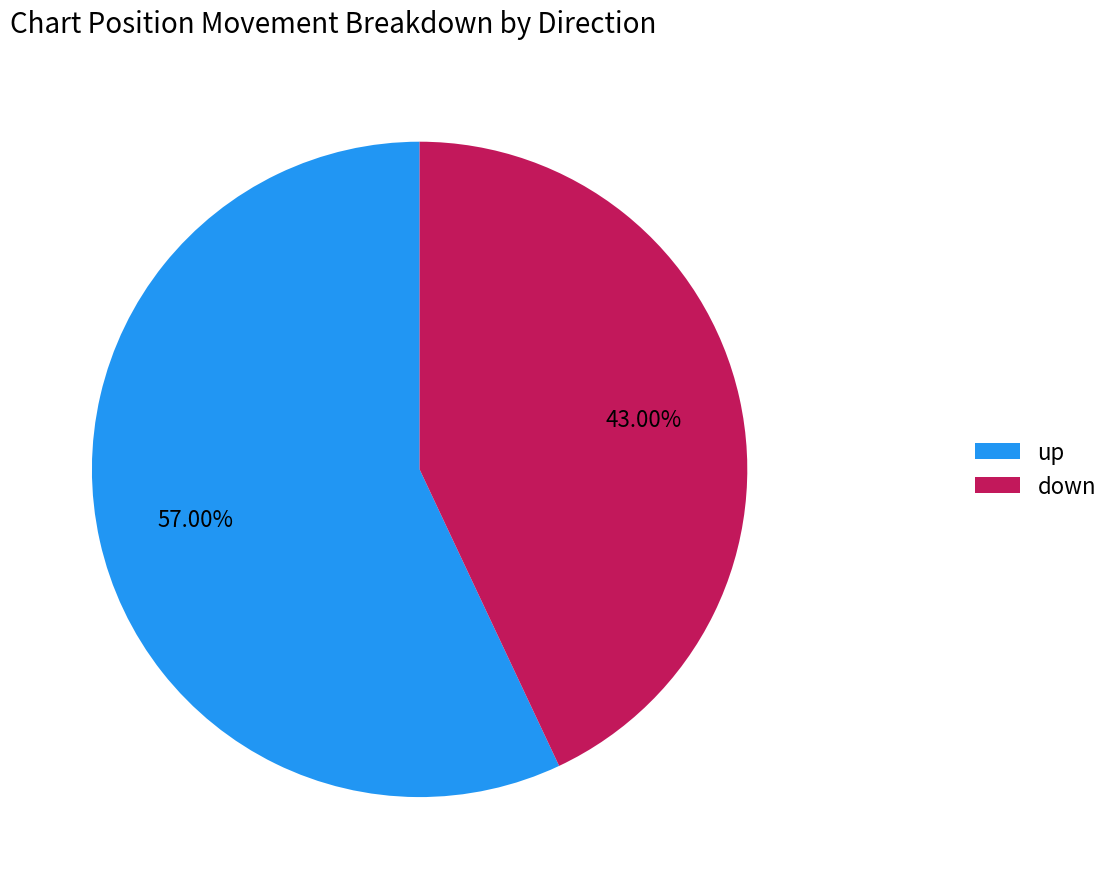

Which category has the biggest portion of the pie?

up